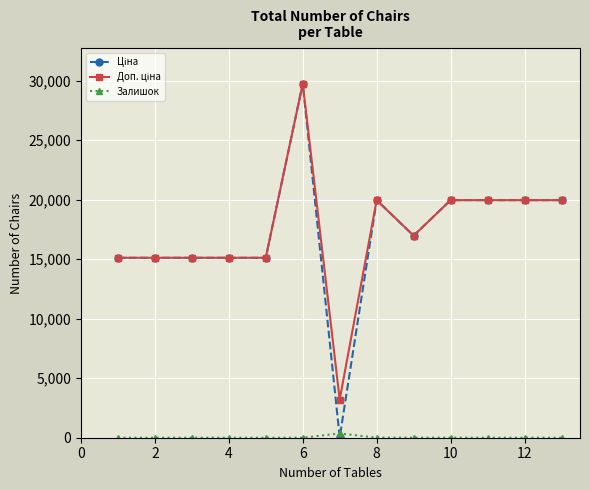

True or false: Залишок has more than 0 points higher than both neighbors.

True